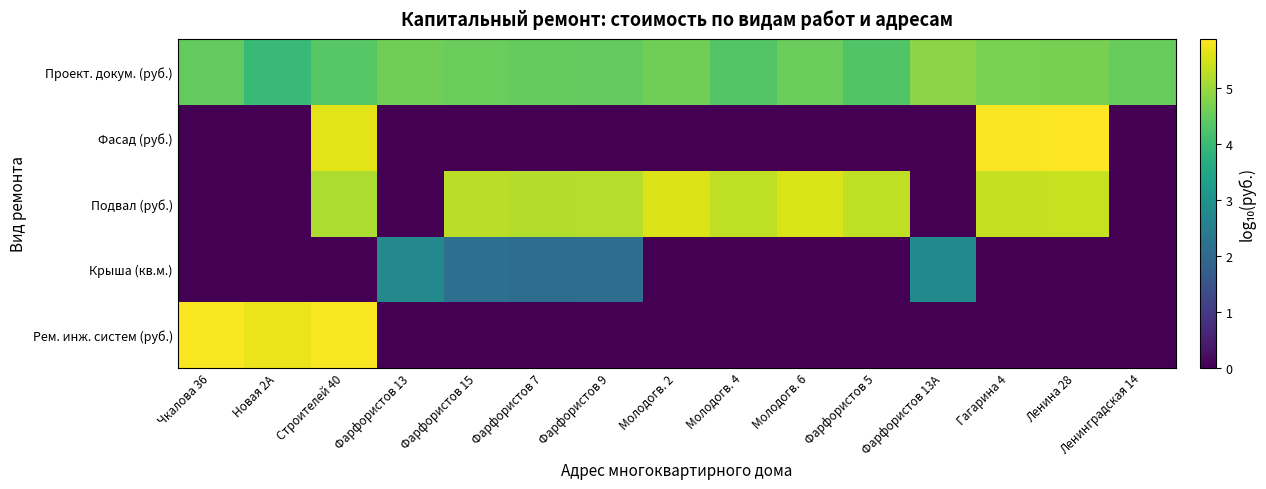

What is the total value across all series at Молодогв. 4?

9.6